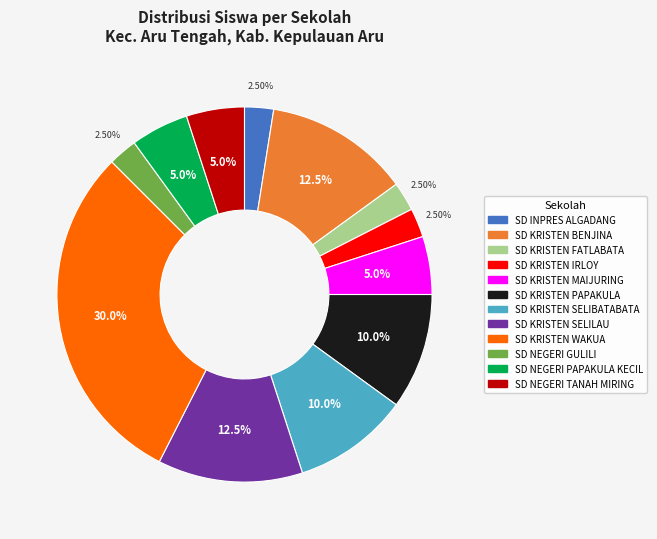

Which has a higher value, SD KRISTEN FATLABATA or SD NEGERI TANAH MIRING?

SD NEGERI TANAH MIRING